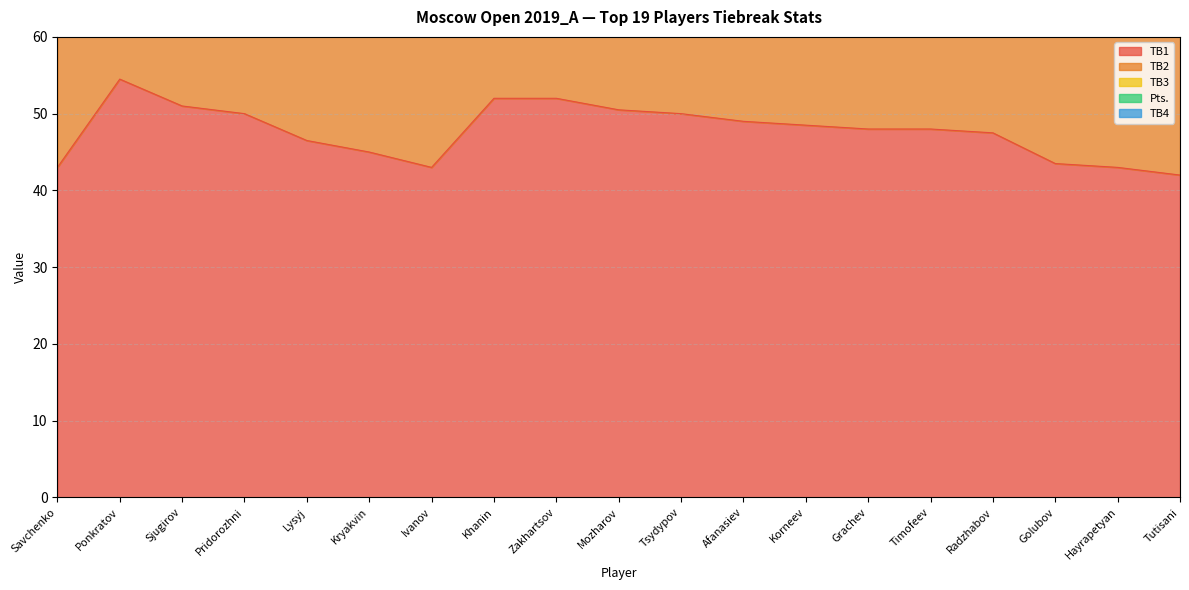

How many categories are shown in the chart?

19